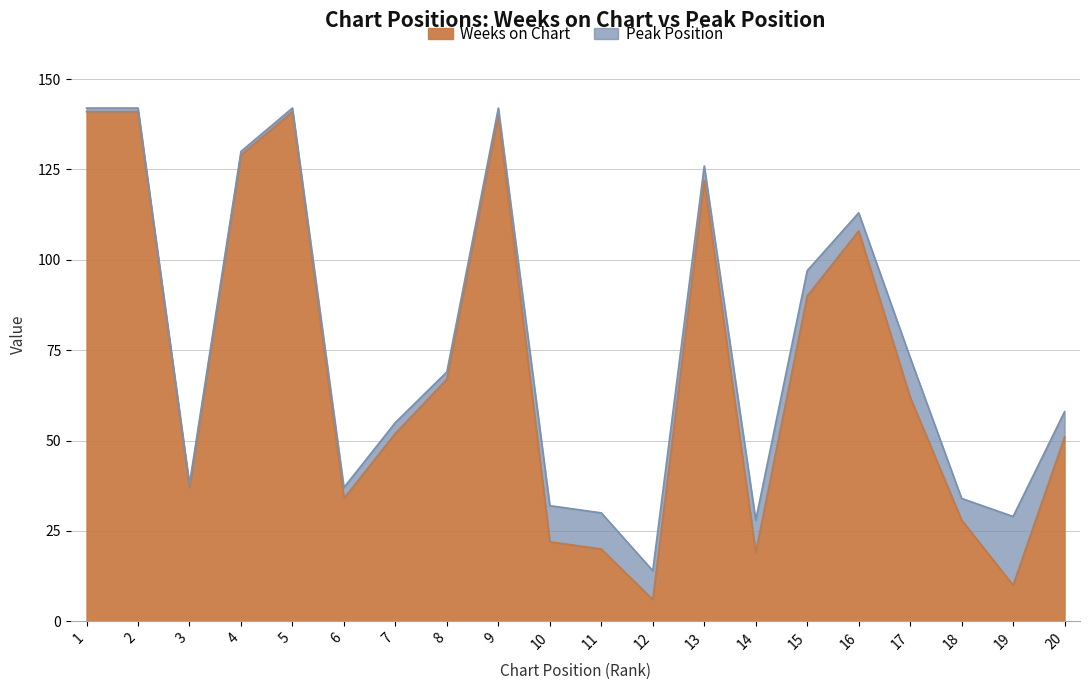

True or false: Weeks on Chart has a value of 47 at 16.

False